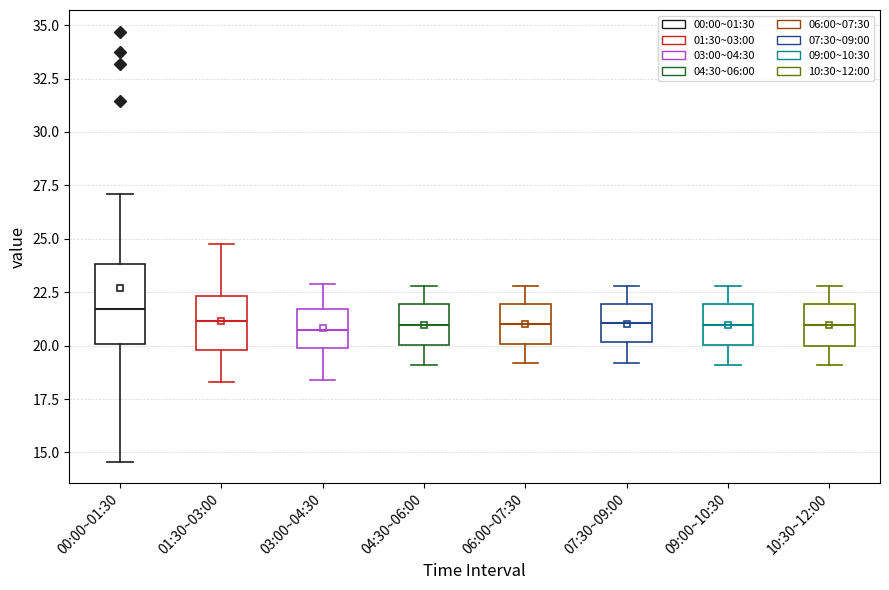

Which box is the tallest, from its lower edge to its upper edge?

00:00~01:30